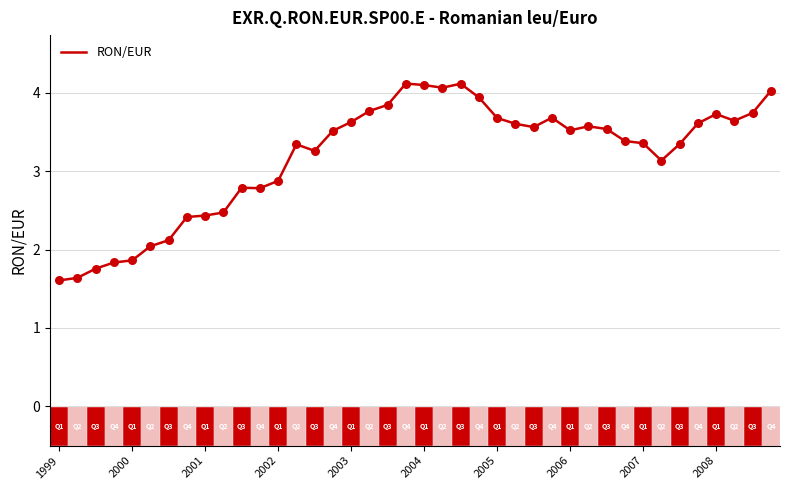

What is the smallest value displayed?

1.6